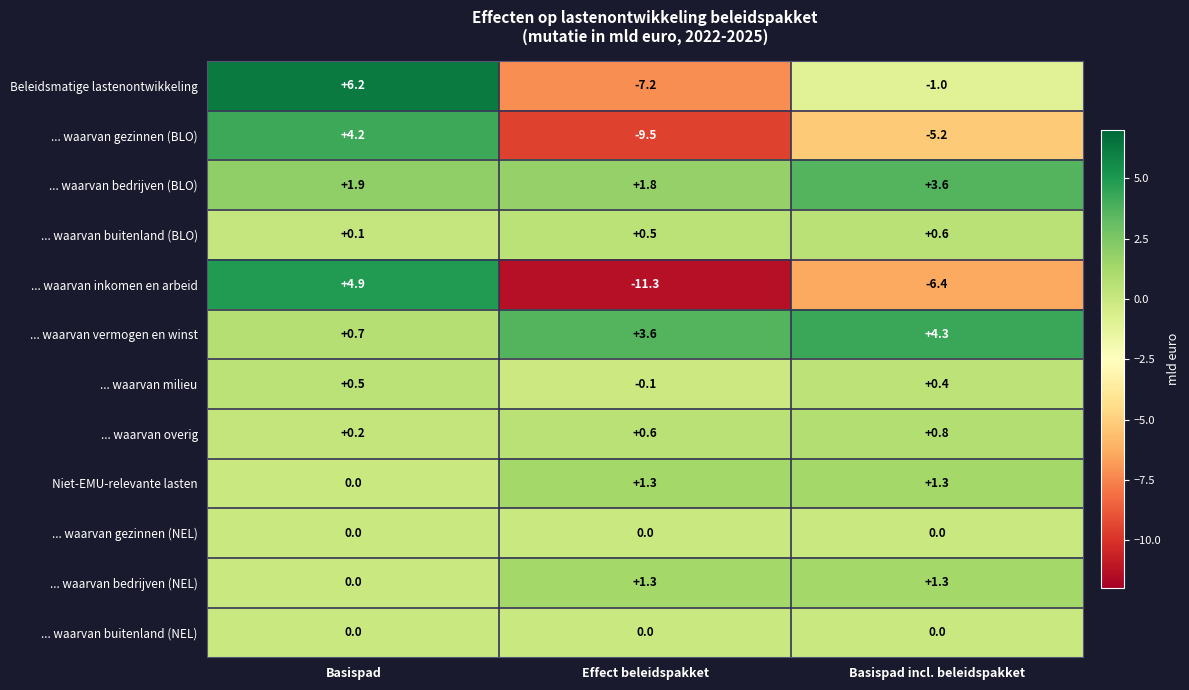

Which label corresponds to the smallest value in the chart?

Effect beleidspakket